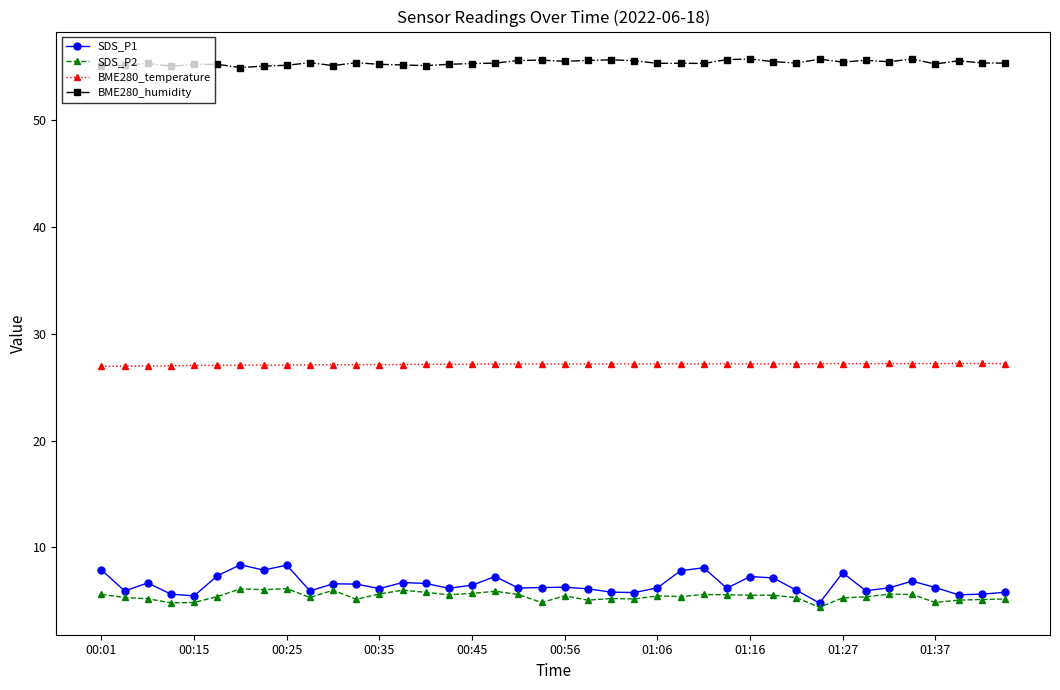

True or false: SDS_P2 has more than 0 interior local peaks.

True